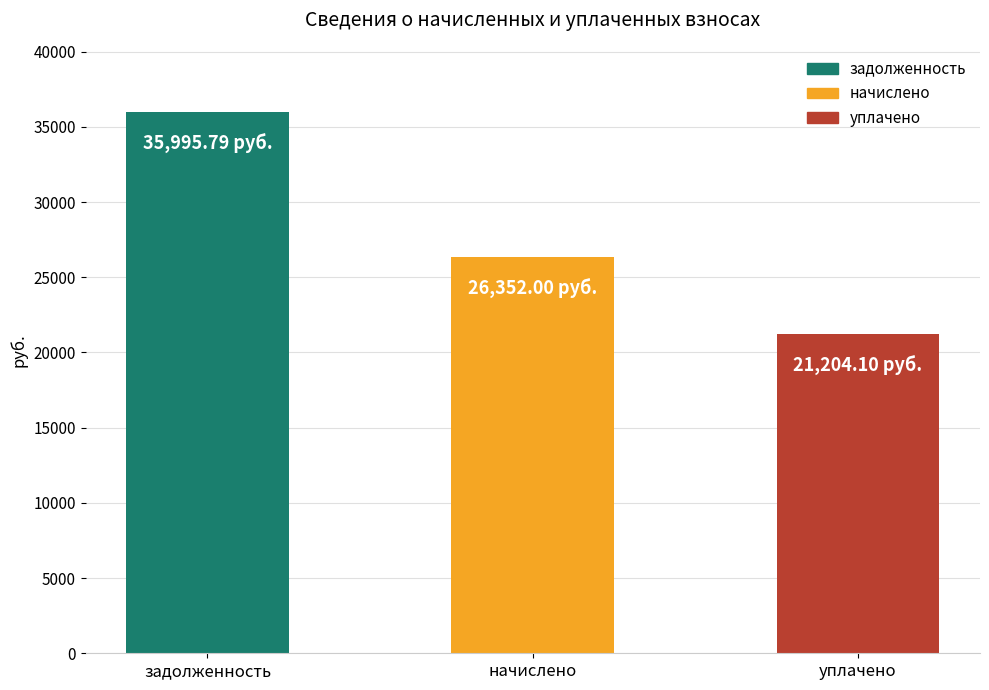

List the labels in order of value, smallest first.

уплачено, начислено, задолженность